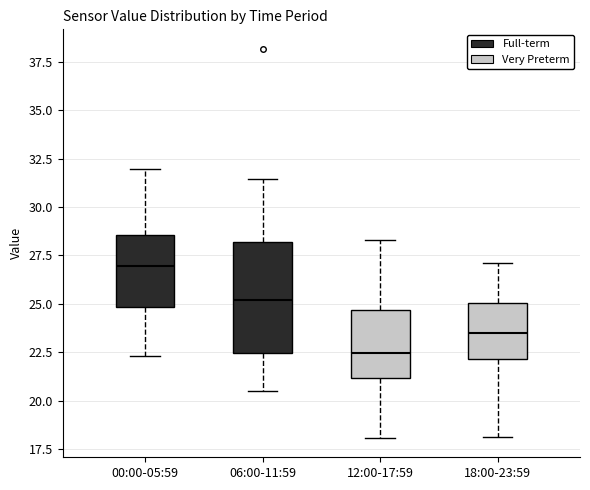

Reading left to right, read every box against the y-axis: the position of its median line, the range the box covers, and the ends of its whiskers. The values are not printed on the chart, so give them approximately, as read against the axis.

00:00-05:59: median 27.0, box 25.0 to 28.5, whiskers 22.5 to 32.0
06:00-11:59: median 25.0, box 22.5 to 28.0, whiskers 20.5 to 31.5
12:00-17:59: median 22.5, box 21.0 to 24.5, whiskers 18.0 to 28.5
18:00-23:59: median 23.5, box 22.0 to 25.0, whiskers 18.0 to 27.0